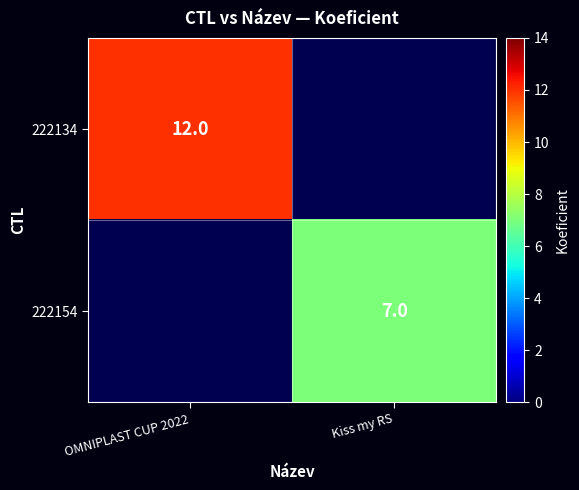

The 222154 series shows 7 at Kiss my RS. True or false?

True